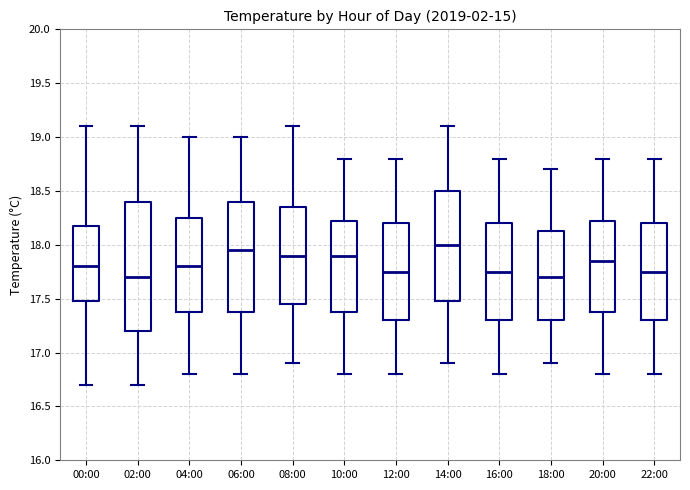

Where is the upper edge of the box for 14:00 on the y-axis? The values are not printed on the chart, so give them approximately, as read against the axis.

18.50